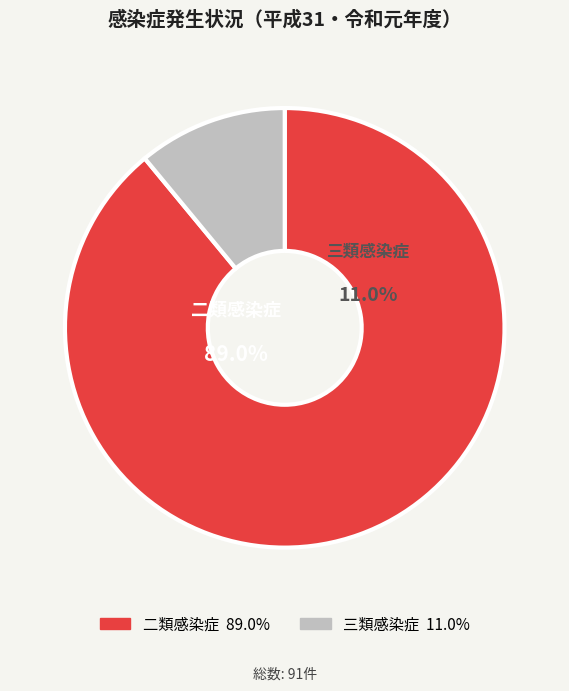

How many slices are in this pie chart?

2